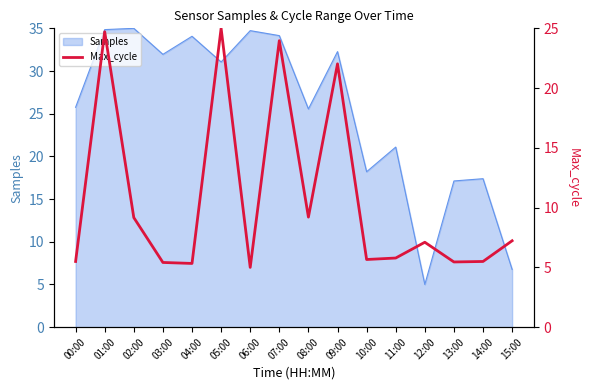

Where is Samples nearest to the value 20?

11:00